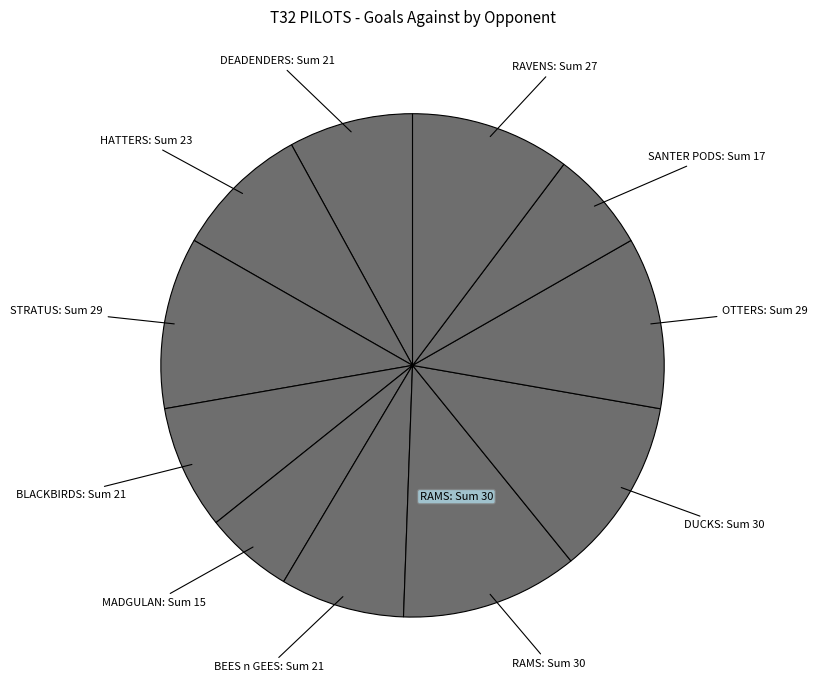

How many slices are in this pie chart?

11